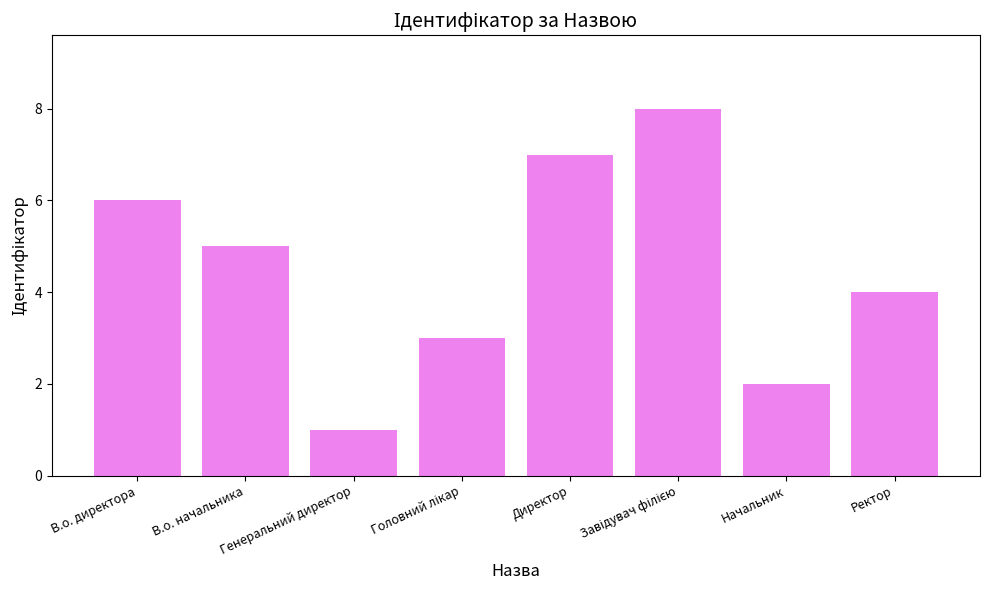

What is the sum of all values?

36